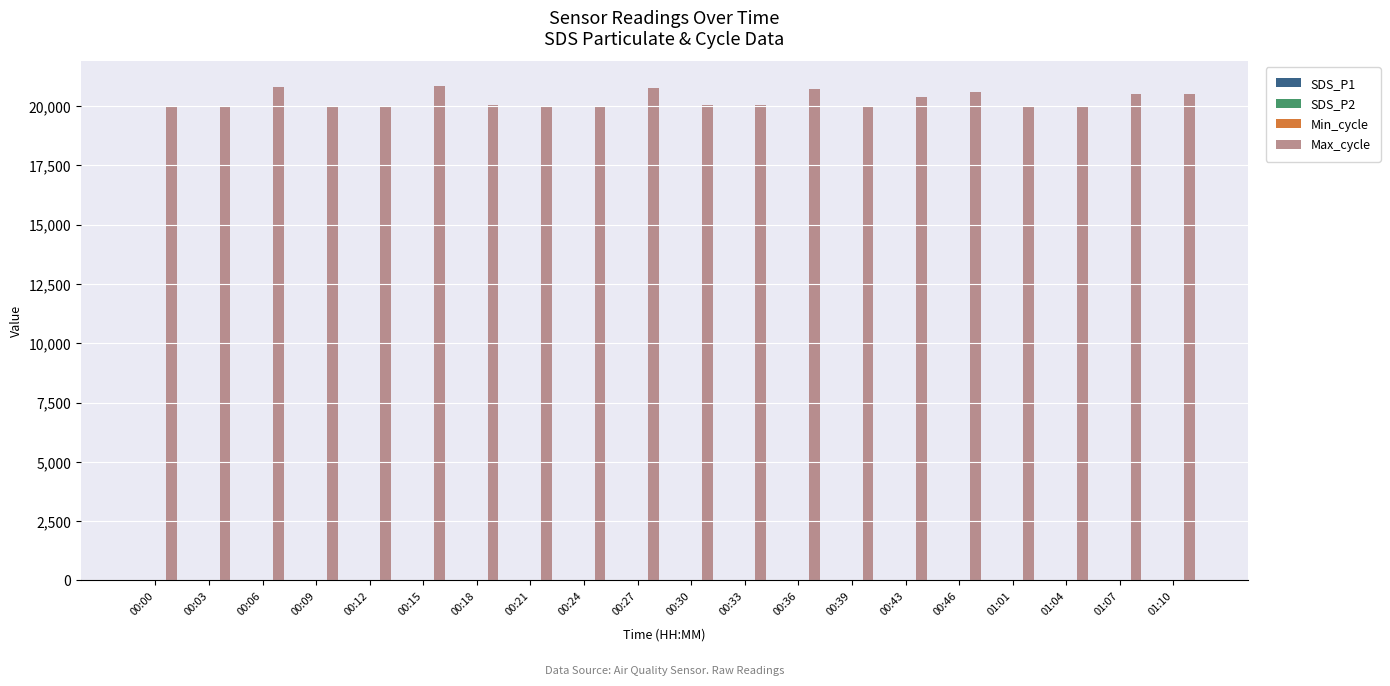

Which series has the largest total across all categories?

Max_cycle